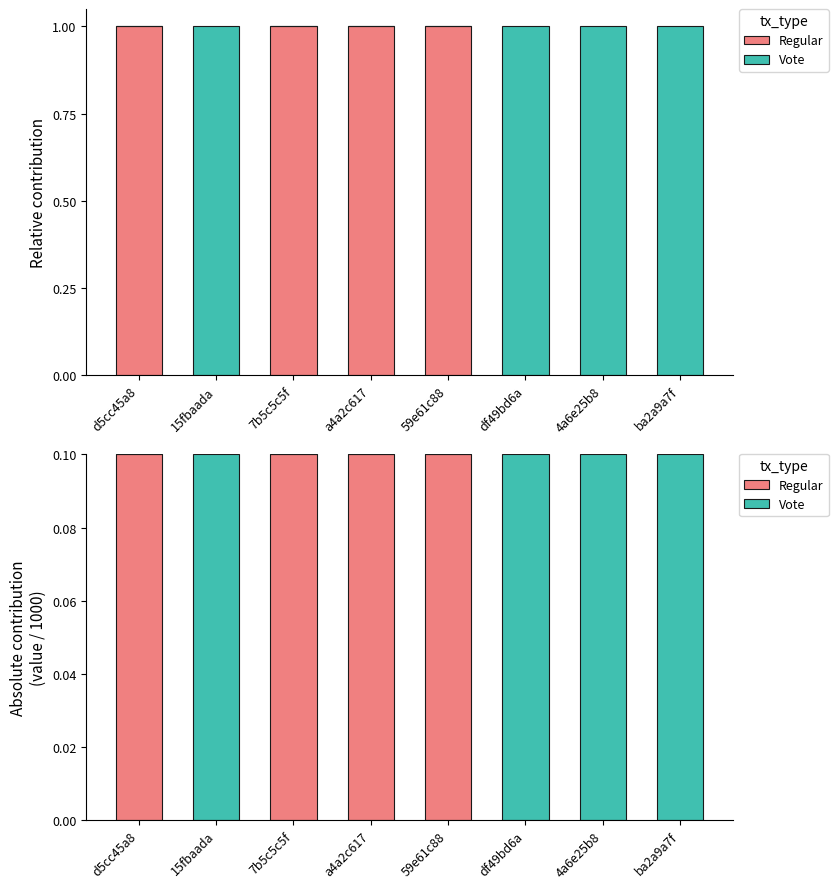

What is the total value across all series at 7b5c5c5f?

0.1